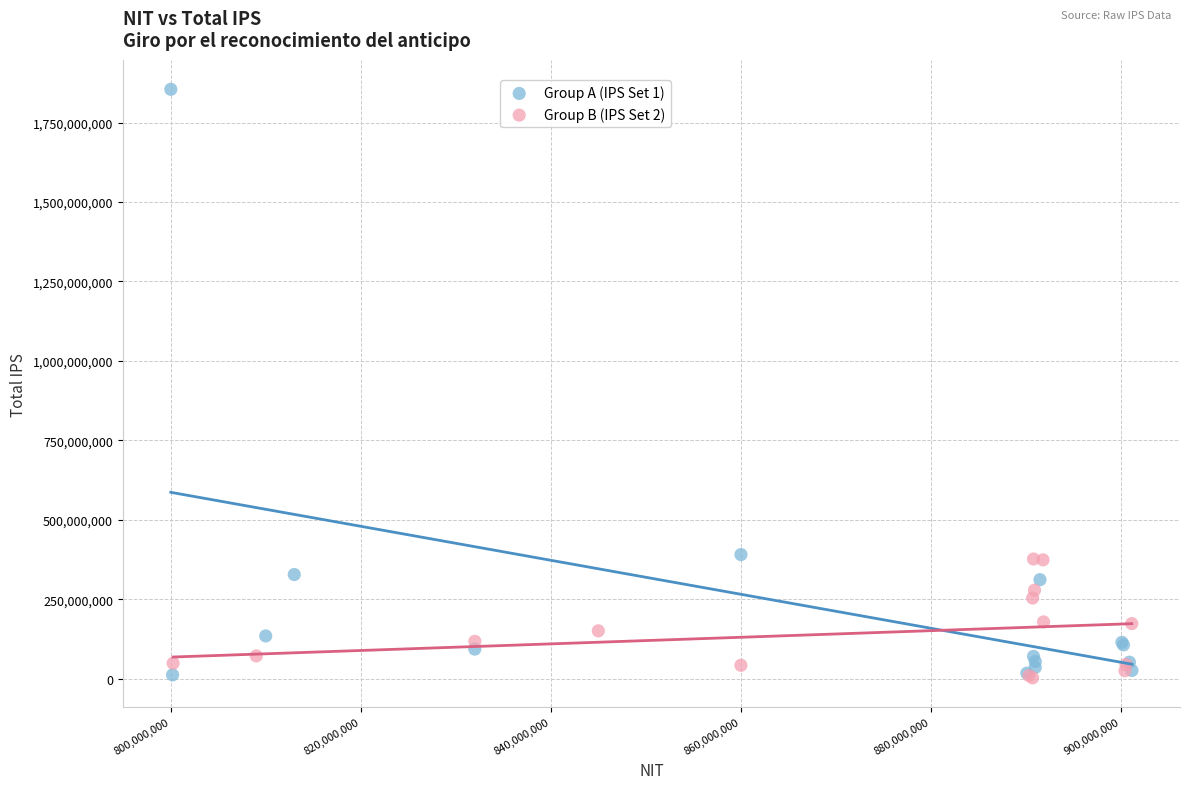

Which series has the largest Y range (max minus min)?

Group A (IPS Set 1)